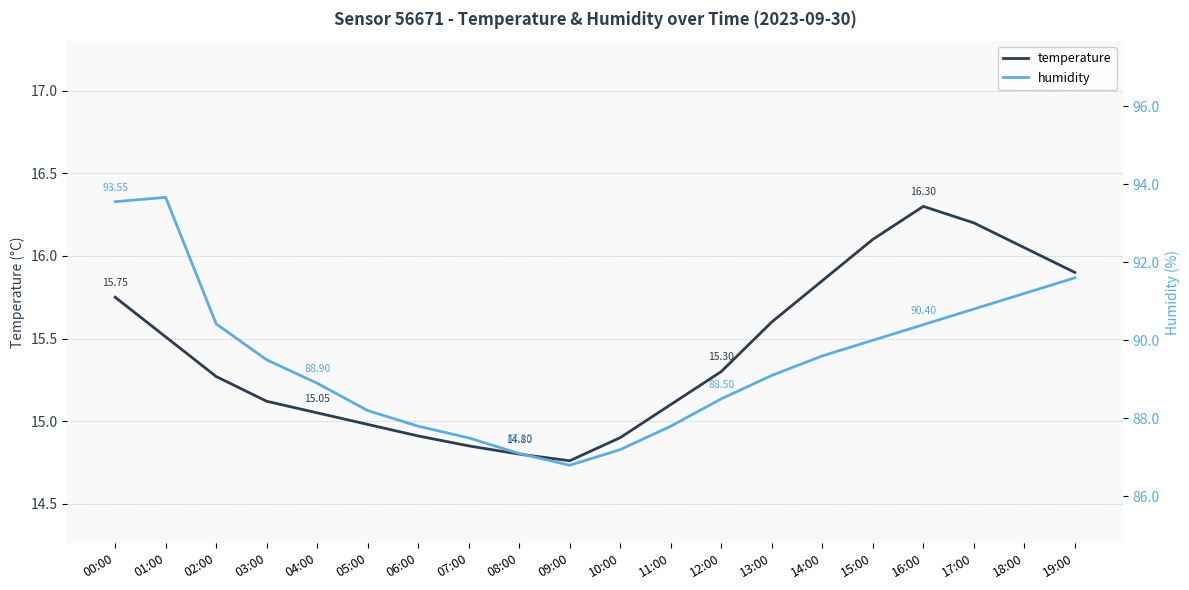

What is the difference between the maximum and second lowest values in the temperature series?

1.5